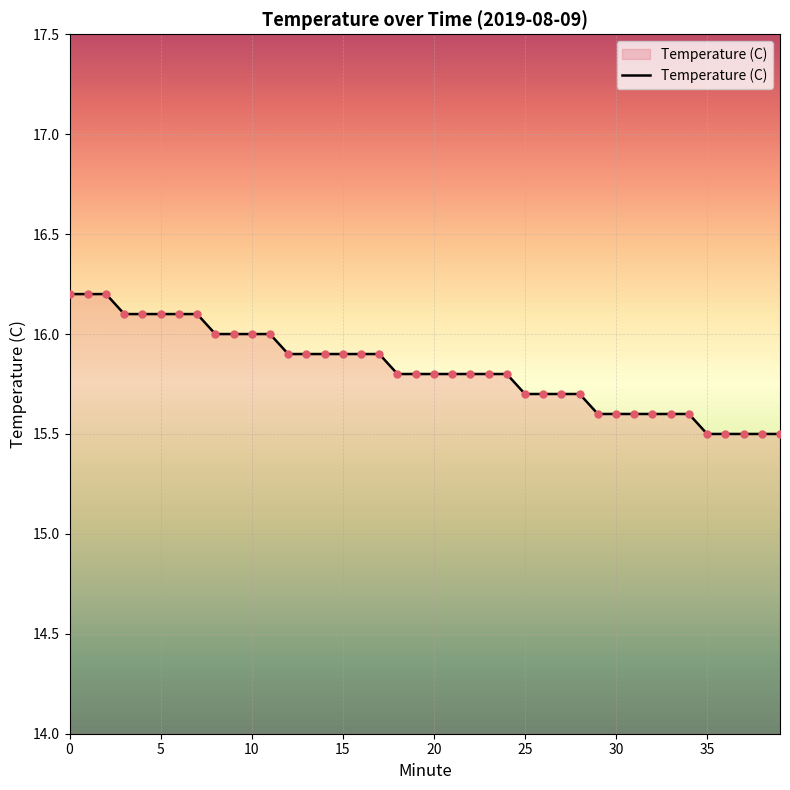

What is the minimum value shown in the chart?

15.5